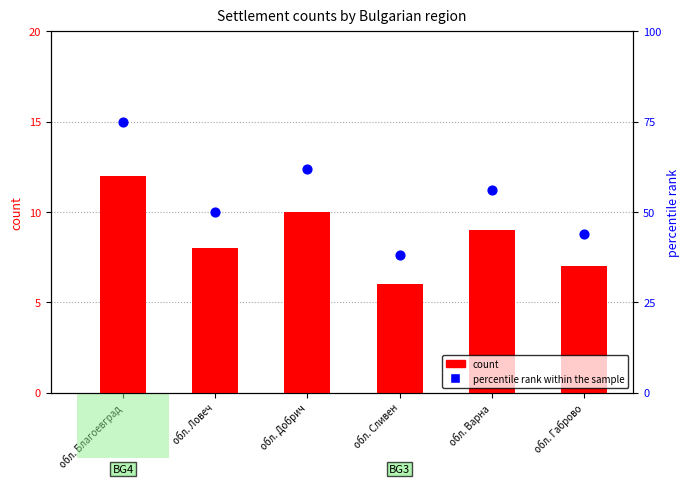

Which series has the largest total across all categories?

percentile rank within the sample